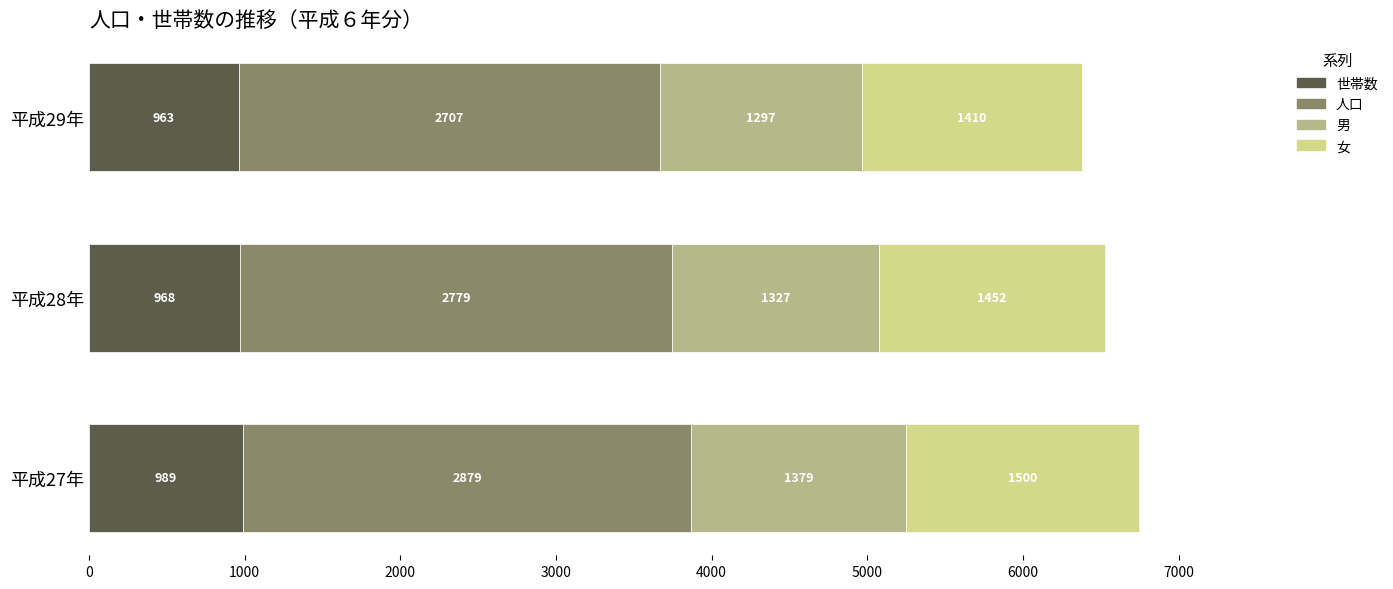

At which label does 世帯数 reach its peak?

平成27年